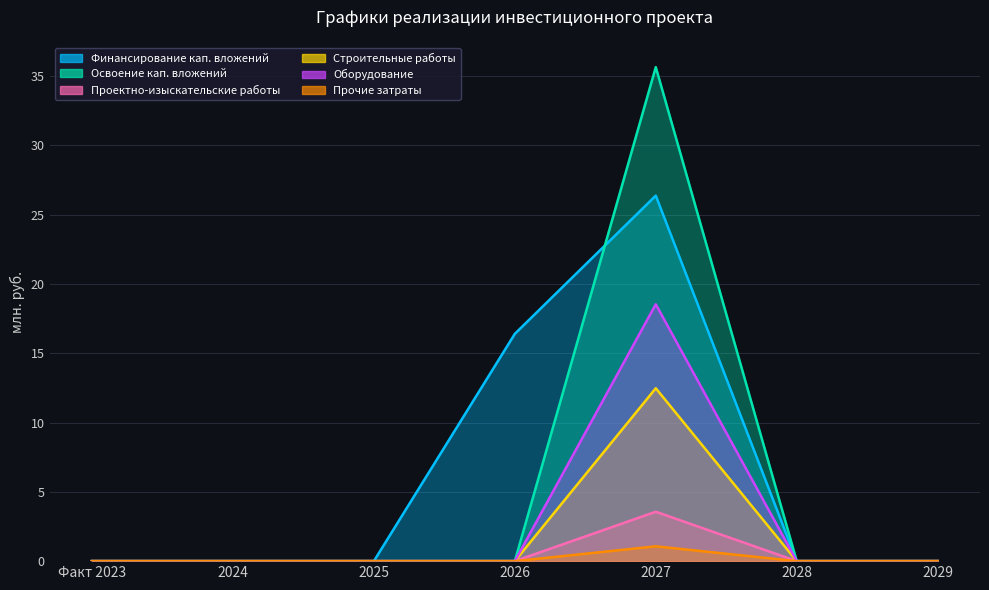

Rank the series by their maximum value, from lowest to highest.

Прочие затраты, Освоение кап. вложений, Строительные работы, Оборудование, Финансирование кап. вложений, Проектно-изыскательские работы